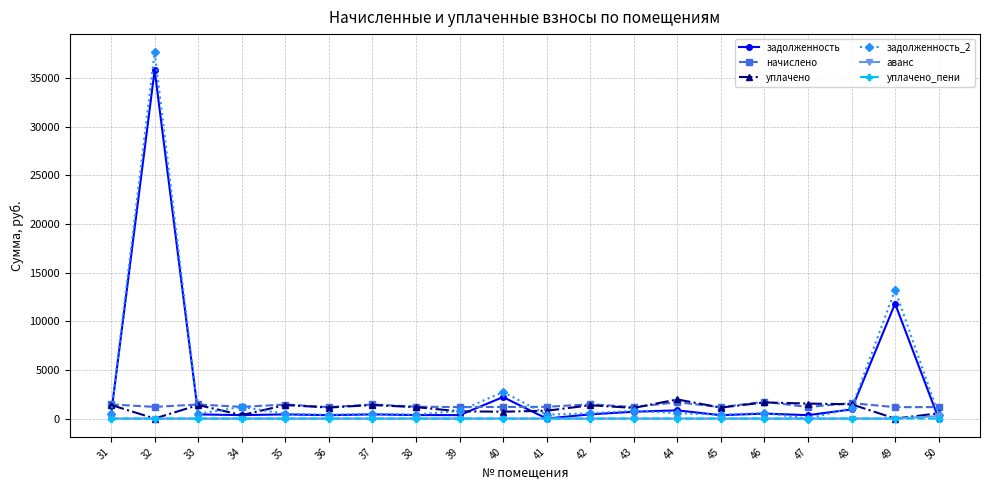

True or false: задолженность_2 has more than 2 points higher than both neighbors.

True